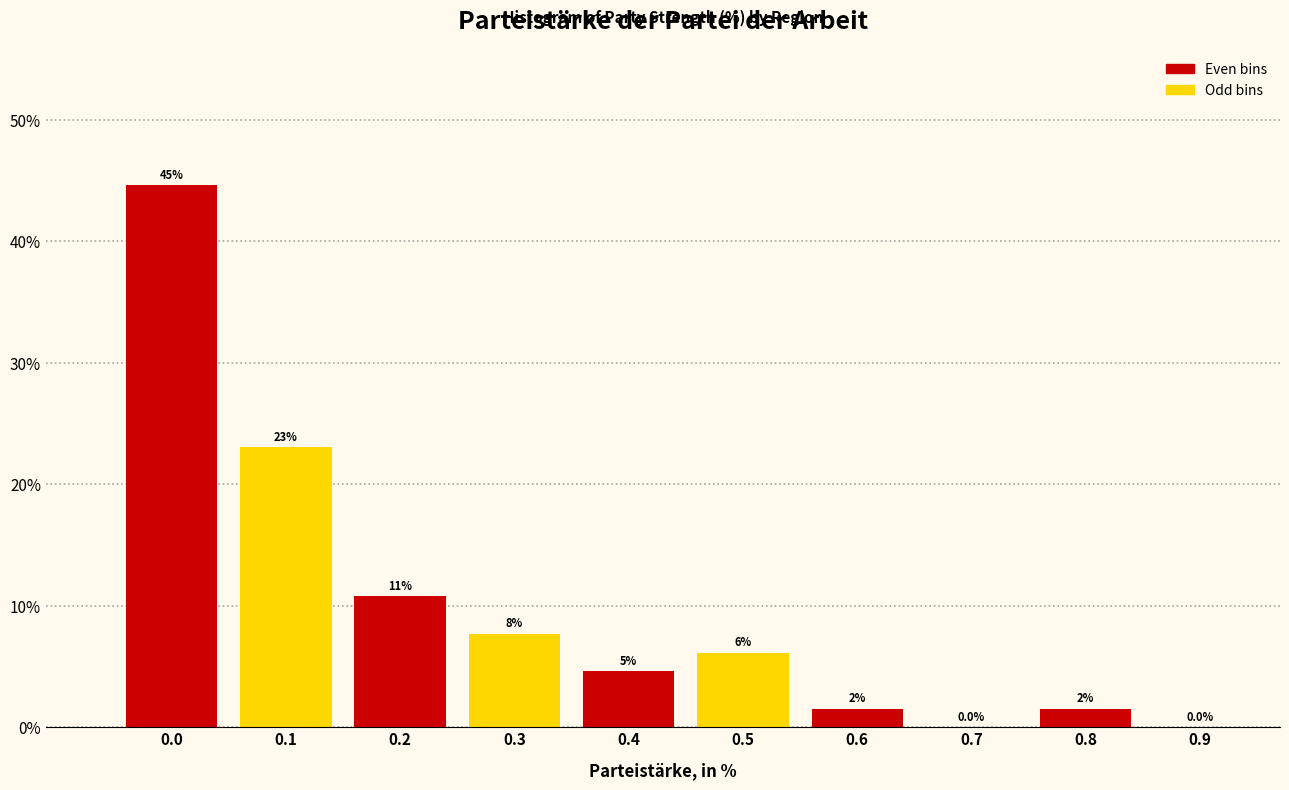

Are the bars horizontal?

No